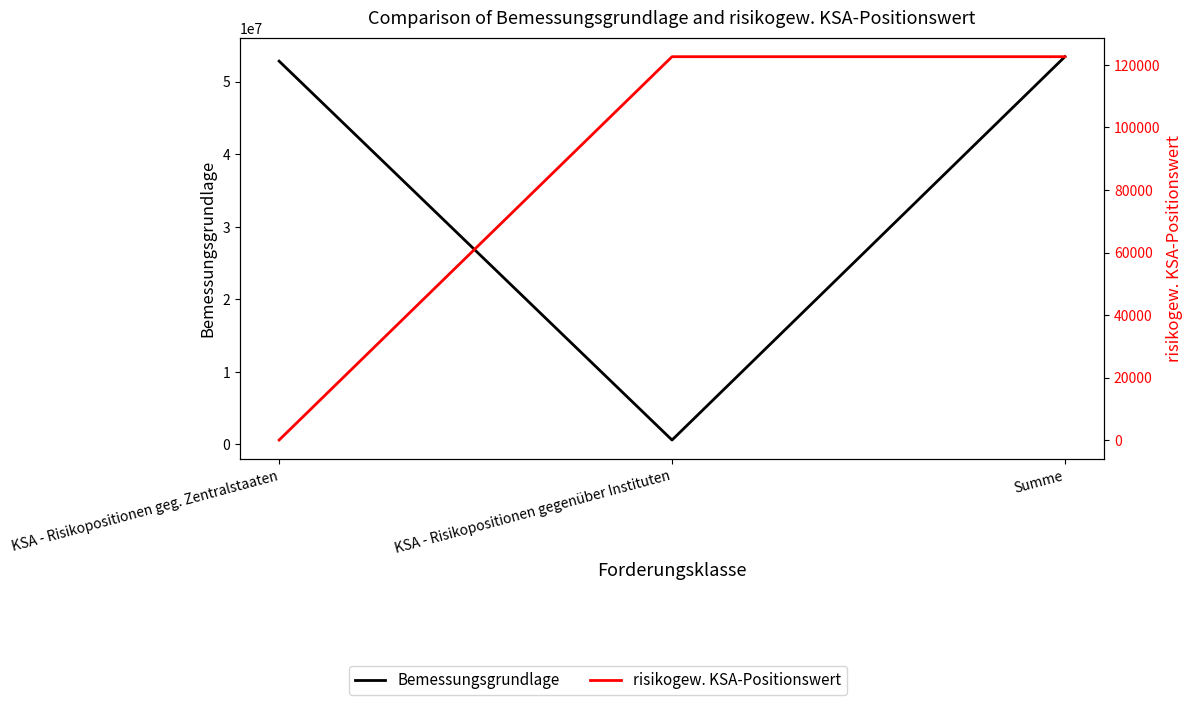

What is the label of the 1st point from the right?

Summe